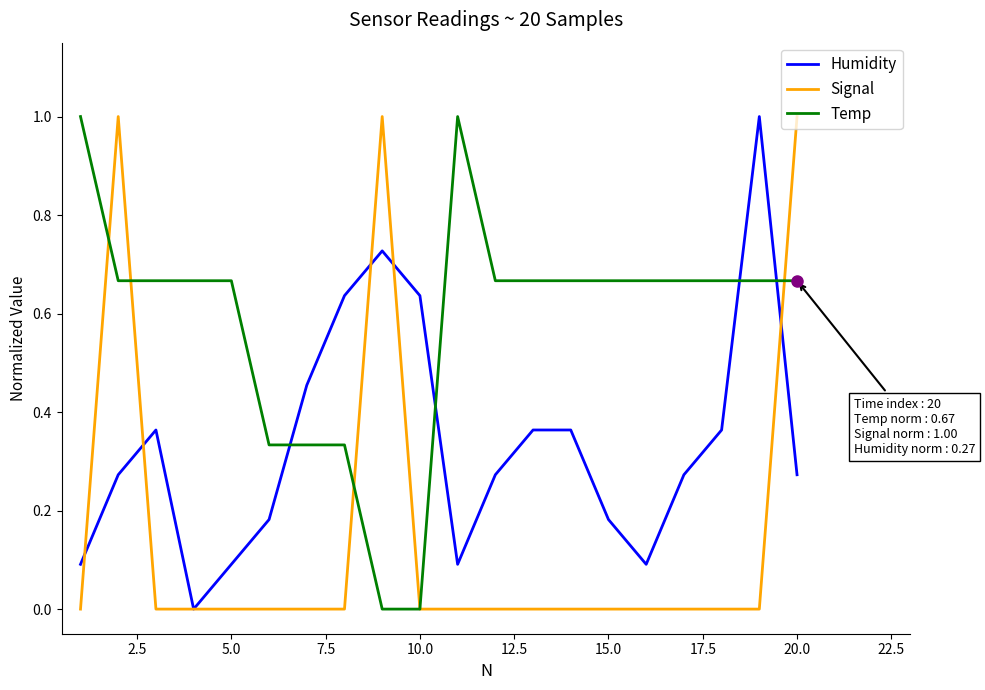

True or false: Humidity and Temp intersect in this chart.

True